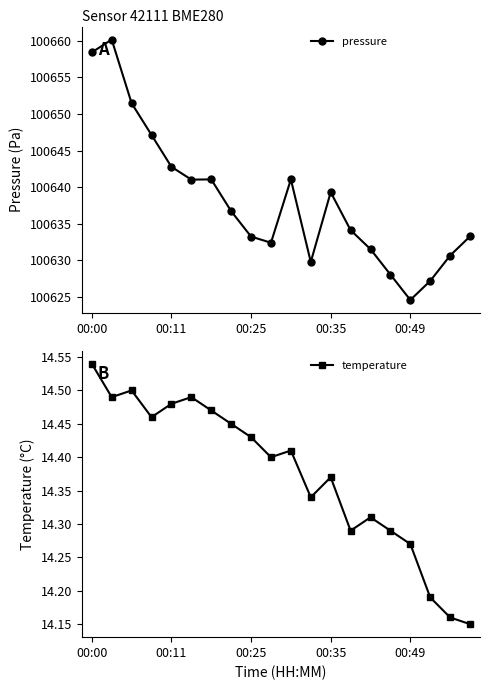

Where is temperature nearest to the value 14?

19